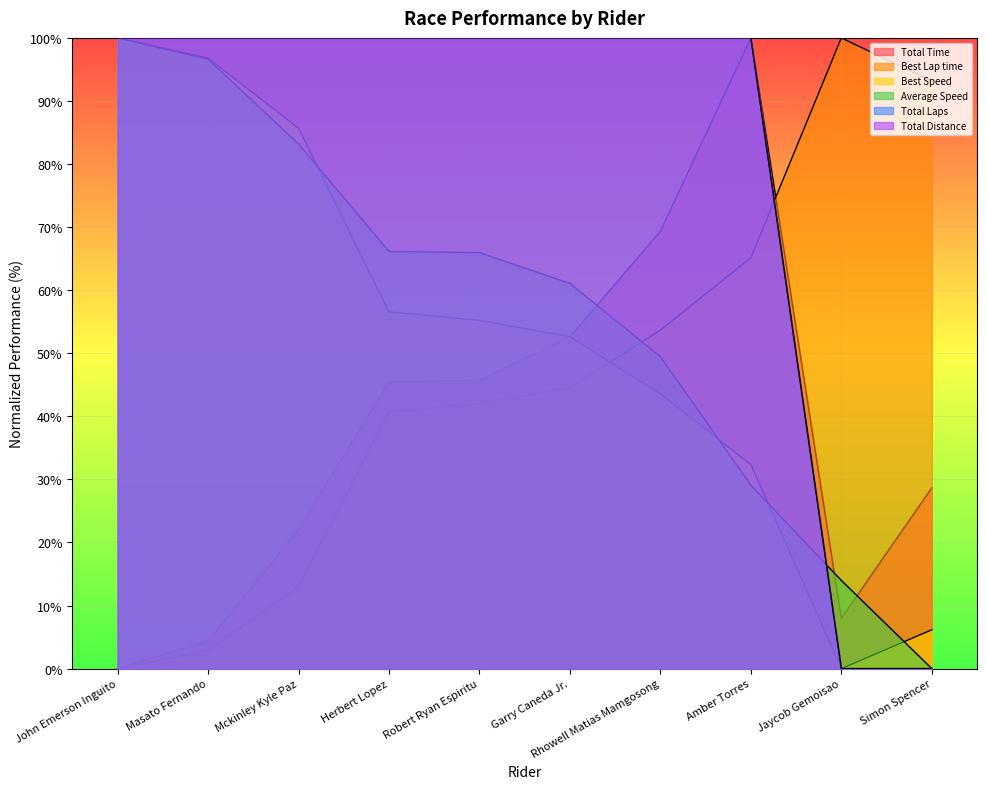

What is the spread (max minus min) of values at Garry Caneda Jr.?

55.4